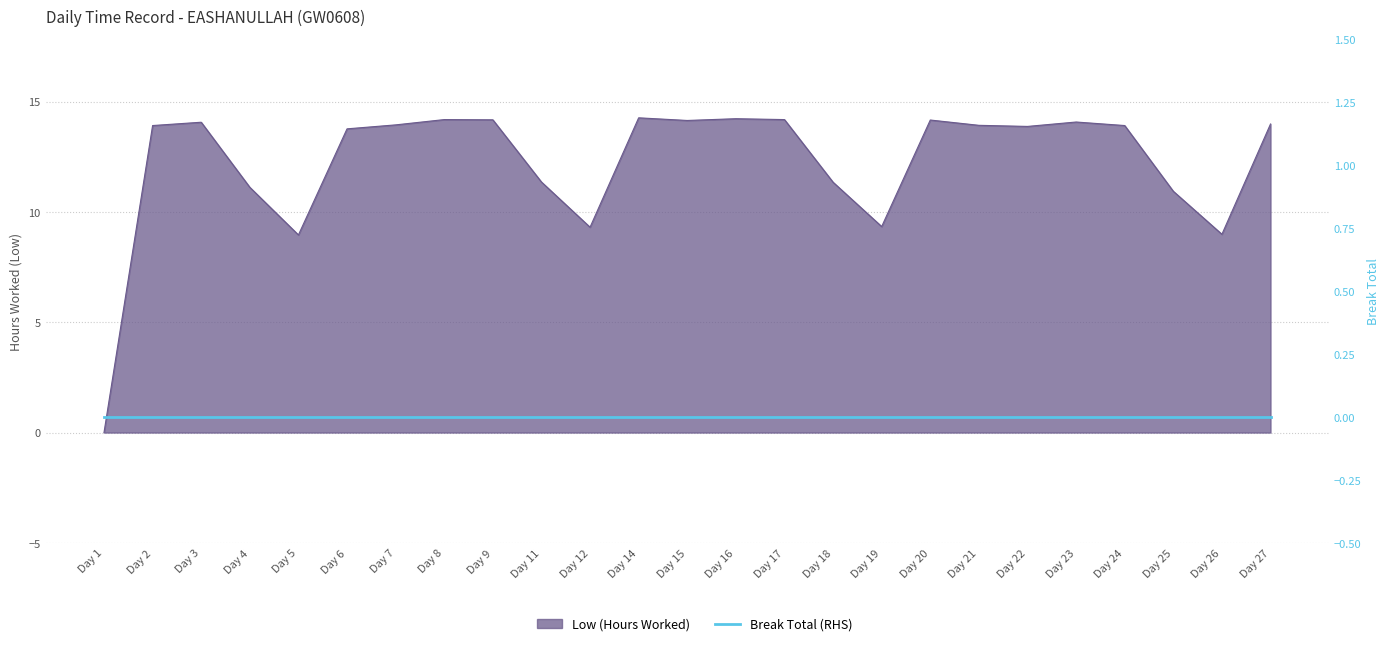

Does the chart display data point markers on the line(s)?

No